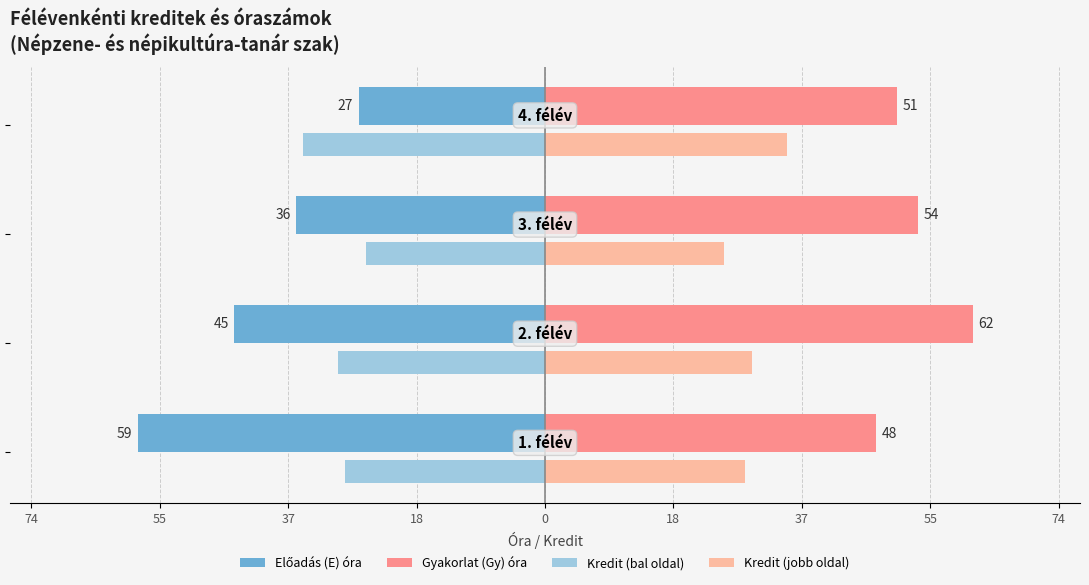

How many values in the Gyakorlat (Gy) óra series exceed 54?

1